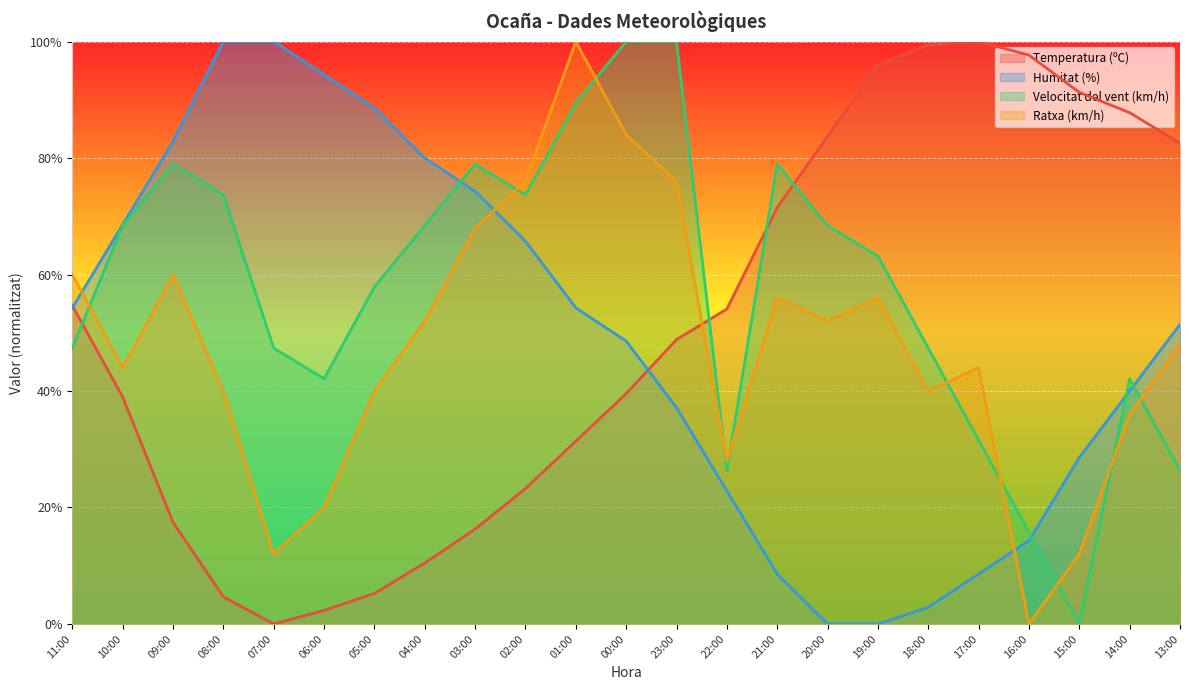

How many data points in Humitat (%) are less than 51?

11